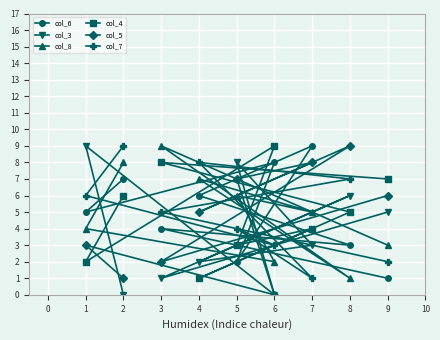

At 9, list the series in order from largest to smallest.

col_4, col_5, col_3, col_8, col_7, col_6